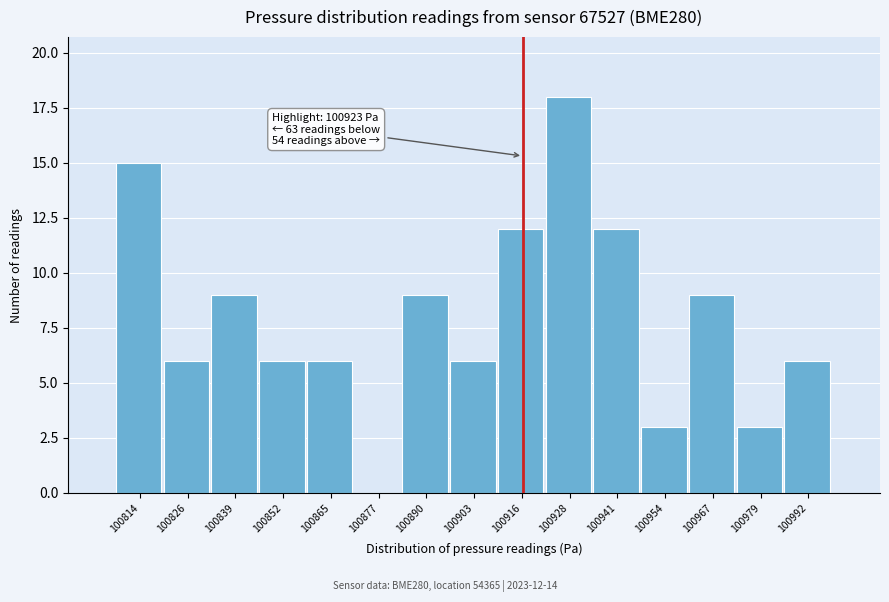

Reading left to right, extract all data points from this chart.

100814=15	100826=6	100839=9	100852=6	100865=6	100877=0	100890=9	100903=6	100916=12	100928=18	100941=12	100954=3	100967=9	100979=3	100992=6